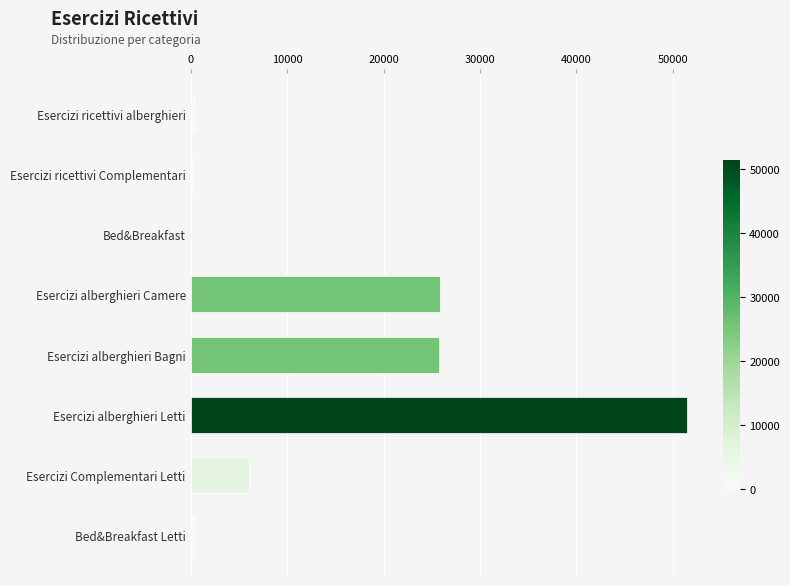

Is it true that the value at Esercizi alberghieri Camere is 25882?

True